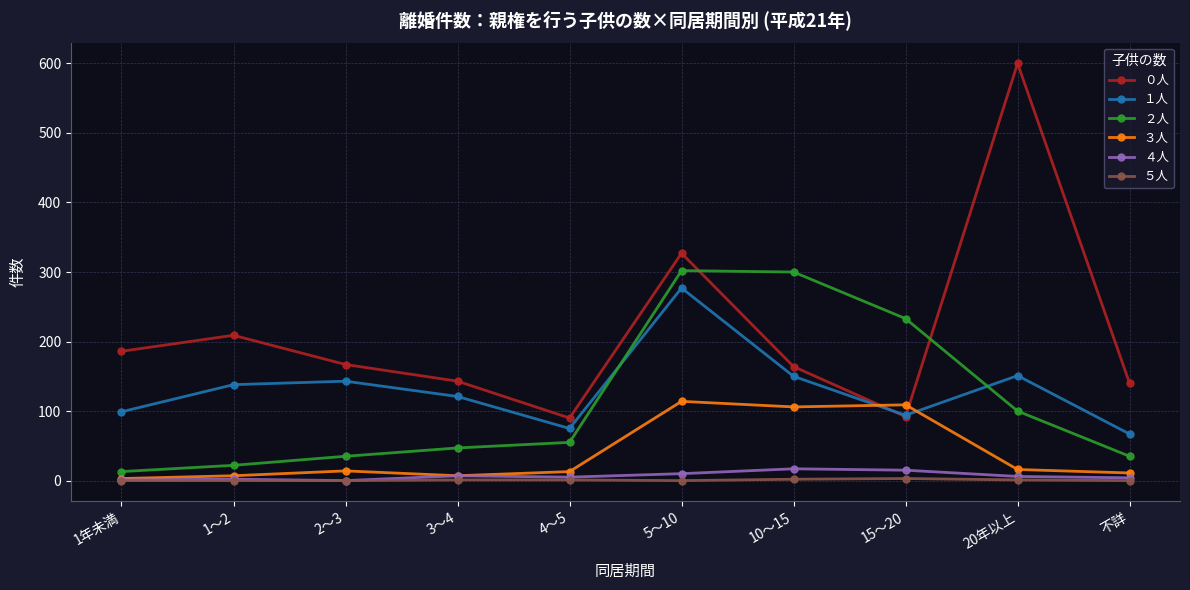

What is the difference between the ３人 values at 1～2 and 20年以上?

9